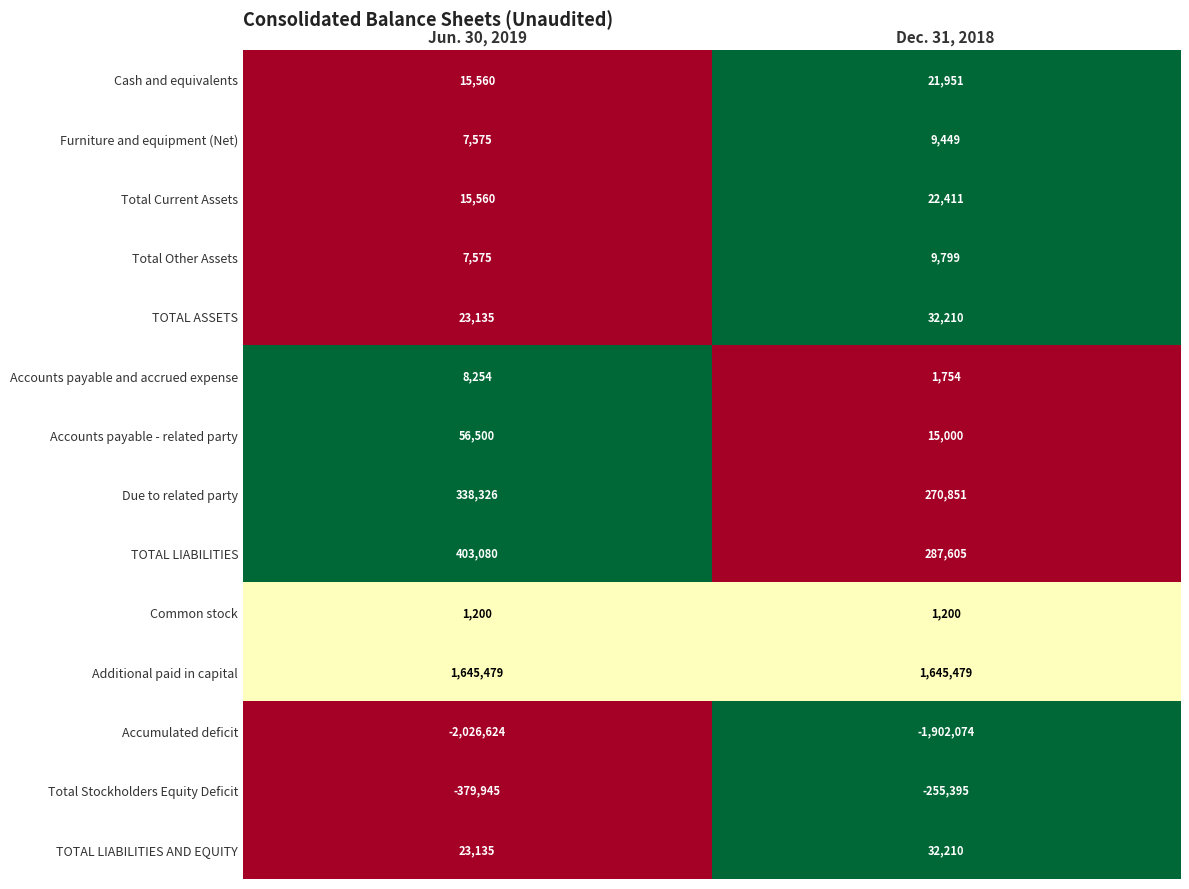

What is the difference between the Total Other Assets values at Dec. 31, 2018 and Jun. 30, 2019?

2224